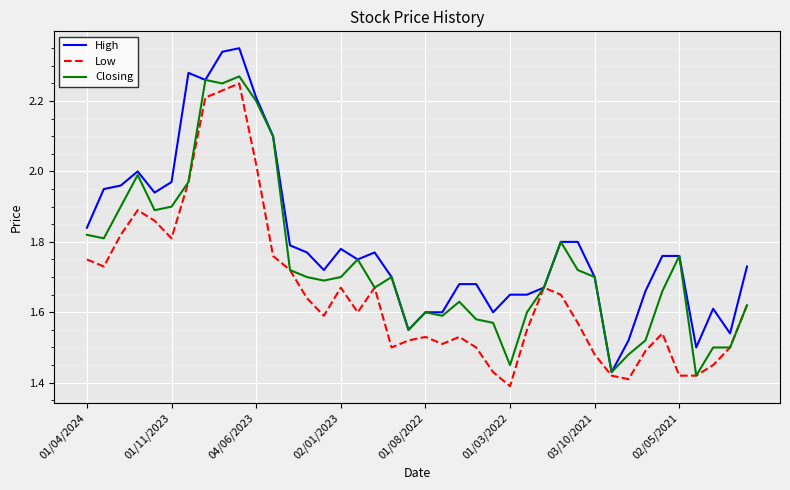

Rank the series by their average value, from highest to lowest.

High, Closing, Low